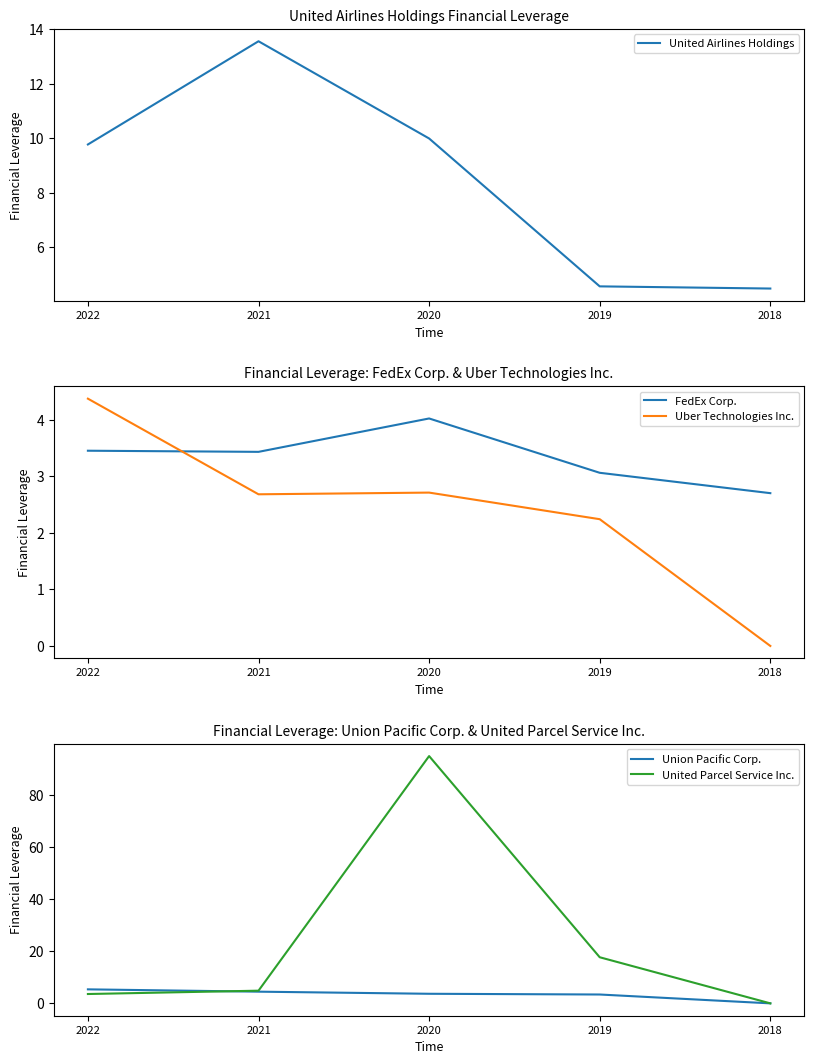

Reading left to right, list all the values displayed in this chart.

United Airlines Holdings: 2022=9.8	2021=13.6	2020=10.0	2019=4.6	2018=4.5
FedEx Corp.: 2022=3.5	2021=3.4	2020=4.0	2019=3.1	2018=2.7
Uber Technologies Inc.: 2022=4.4	2021=2.7	2020=2.7	2019=2.2	2018=0.0
Union Pacific Corp.: 2022=5.4	2021=4.5	2020=3.7	2019=3.4	2018=0.0
United Parcel Service Inc.: 2022=3.6	2021=4.9	2020=95.0	2019=17.7	2018=0.0